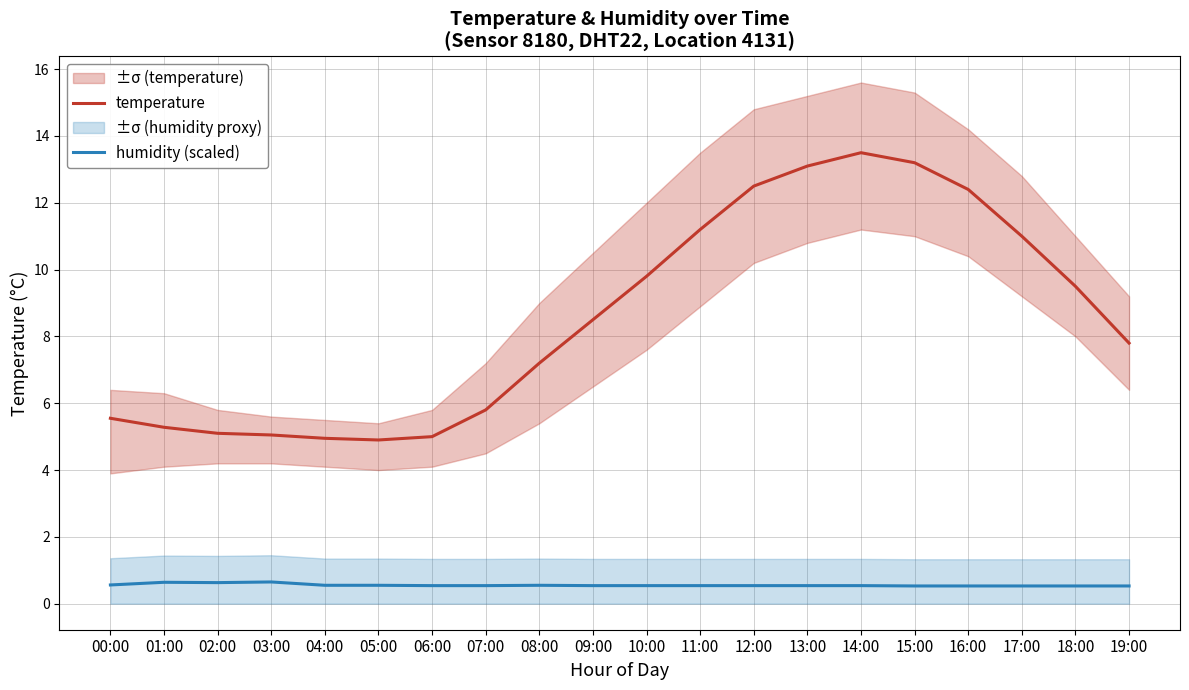

What is the greatest value displayed?

13.5